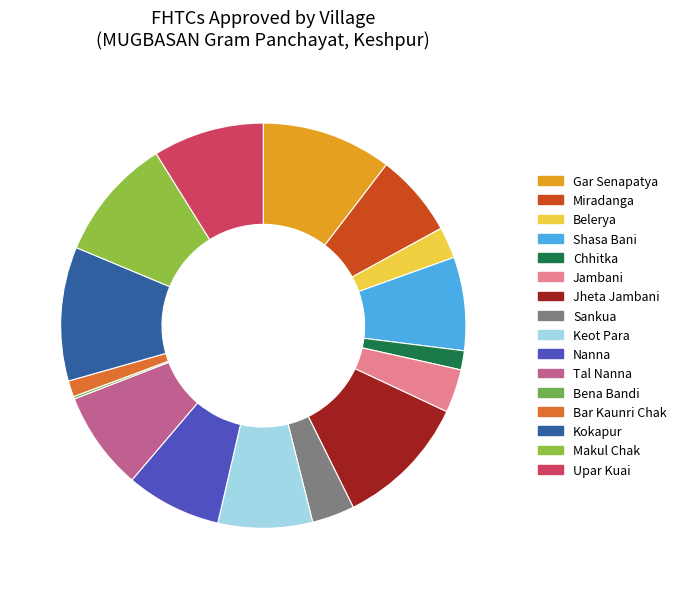

What portion of the pie excludes Kokapur?

89.3%